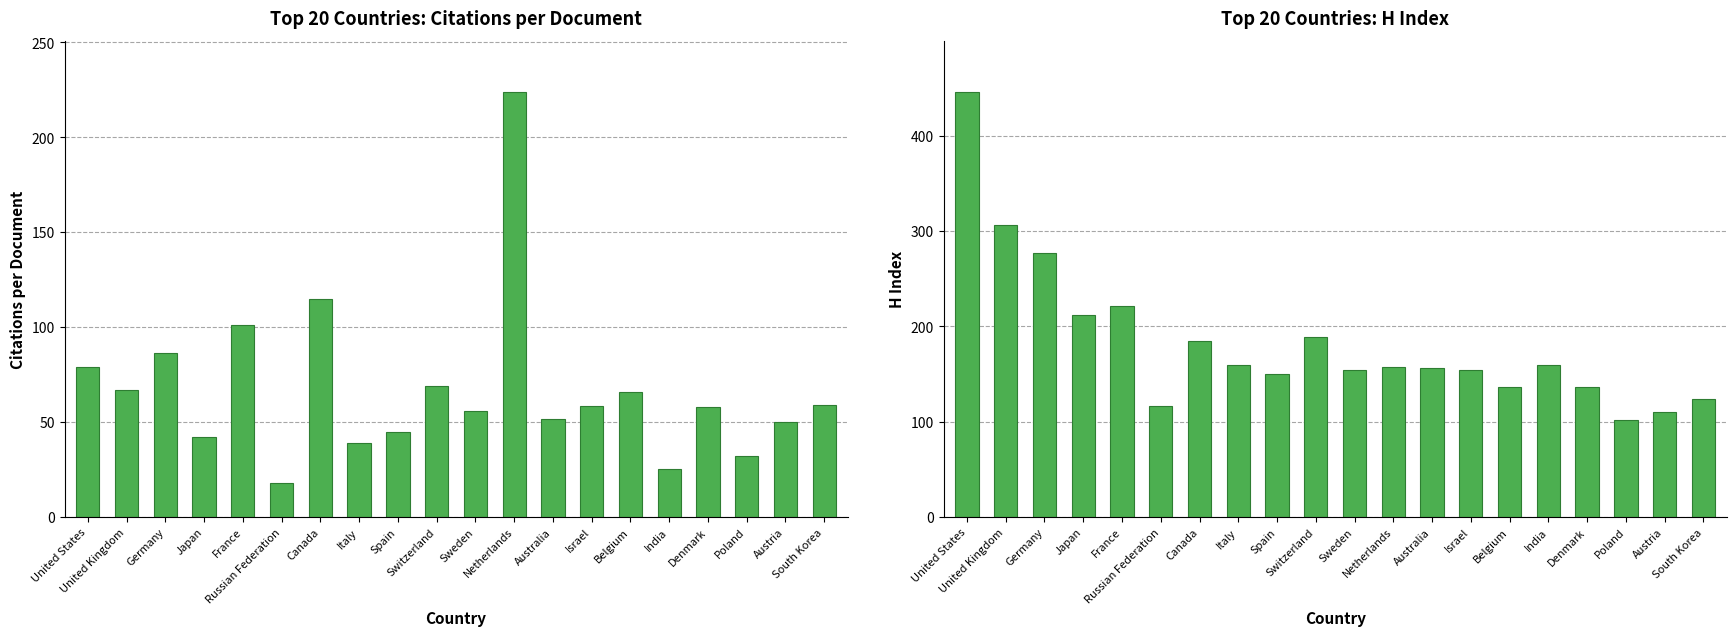

At how many categories does at least one series exceed 215?

5